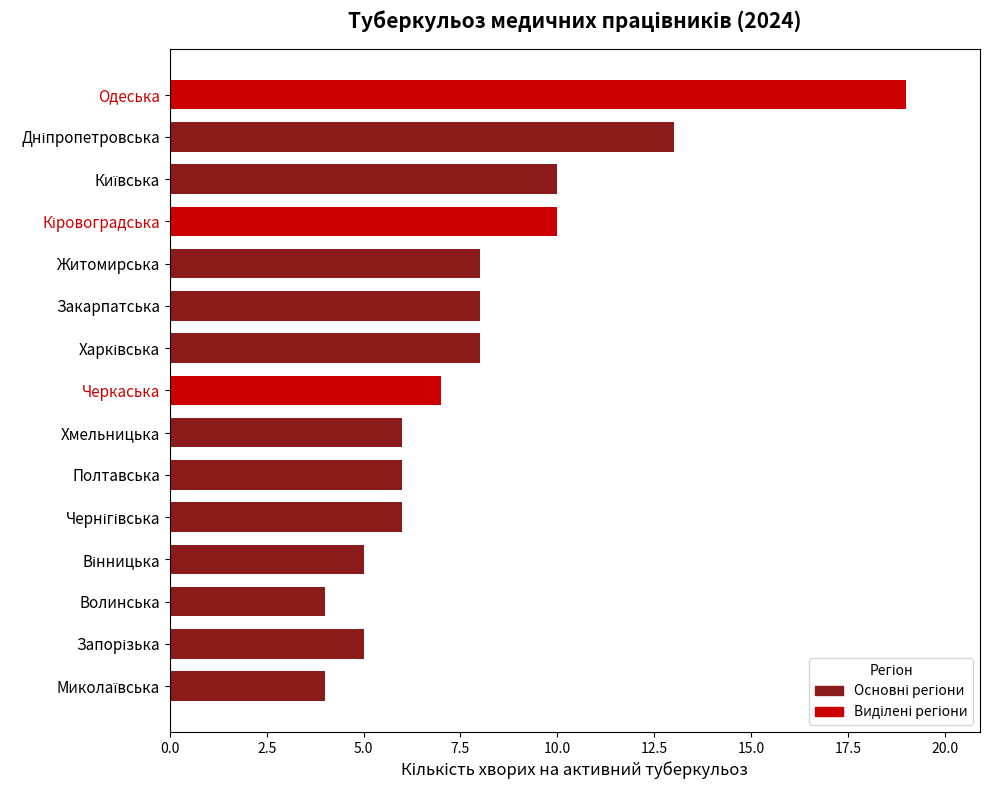

Is it true that the value at Волинська is 2?

False